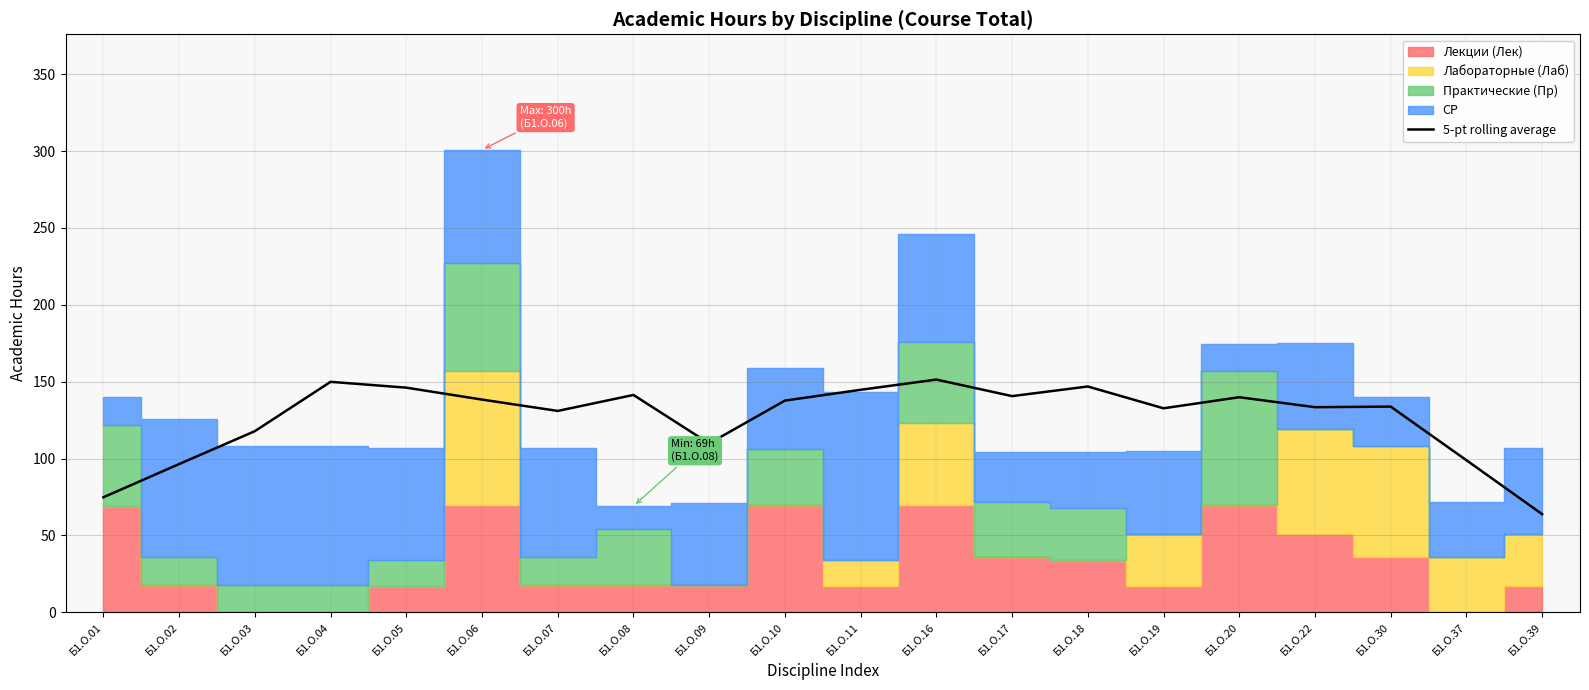

Rank the categories by value from lowest to highest.

Б1.О.39, Б1.О.01, Б1.О.02, Б1.О.37, Б1.О.09, Б1.О.03, Б1.О.07, Б1.О.19, Б1.О.22, Б1.О.30, Б1.О.10, Б1.О.06, Б1.О.20, Б1.О.17, Б1.О.08, Б1.О.11, Б1.О.05, Б1.О.18, Б1.О.04, Б1.О.16